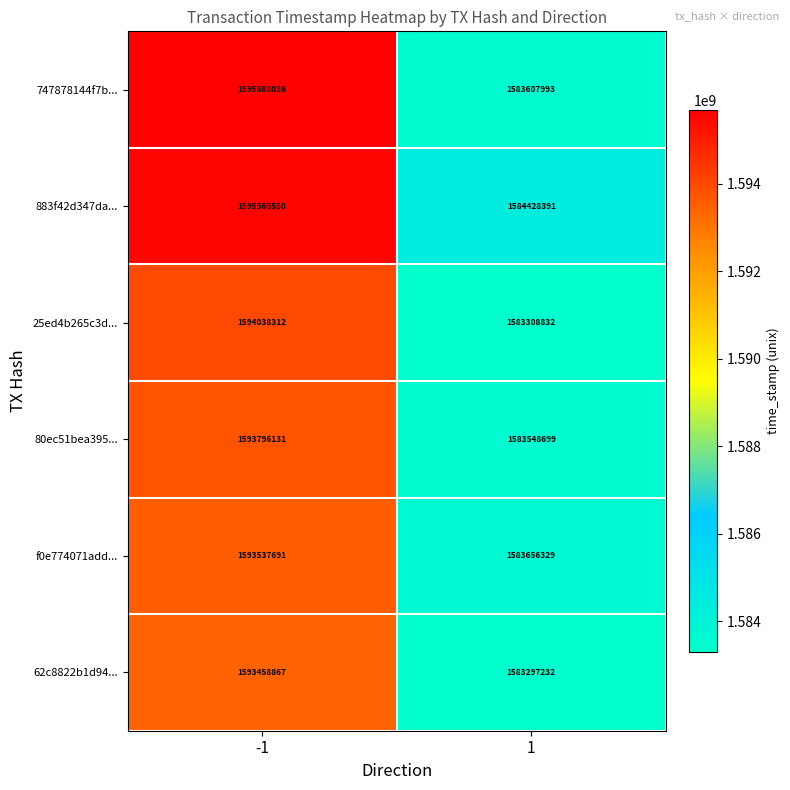

What is the difference between the maximum and minimum values in the 62c8822b1d94... series?

10161635